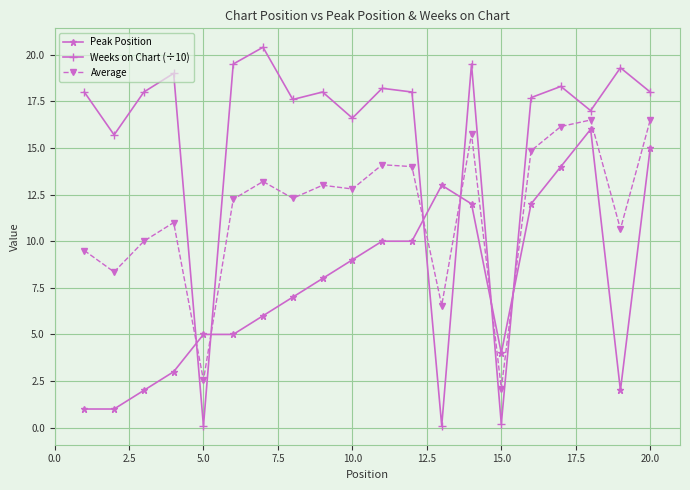

What is the lowest value of the Weeks on Chart (÷10) series?

0.1